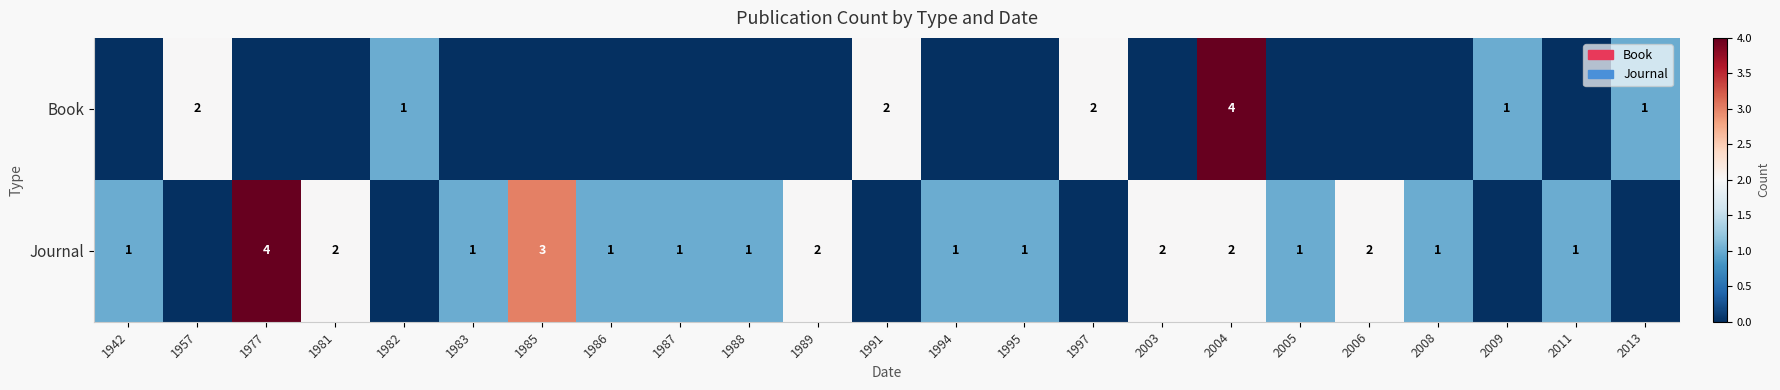

The Journal series shows 2 at 1983. True or false?

False